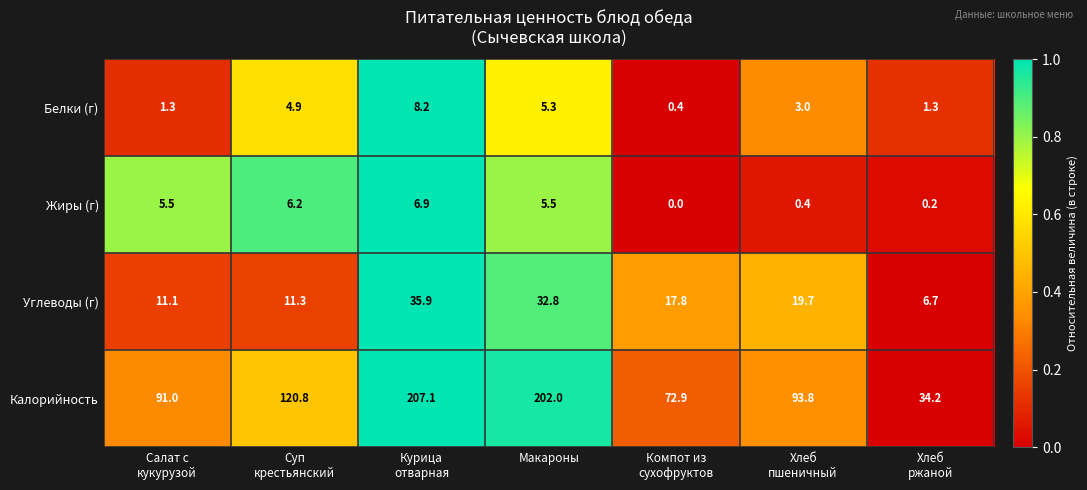

What is the highest value of the Калорийность series?

207.1